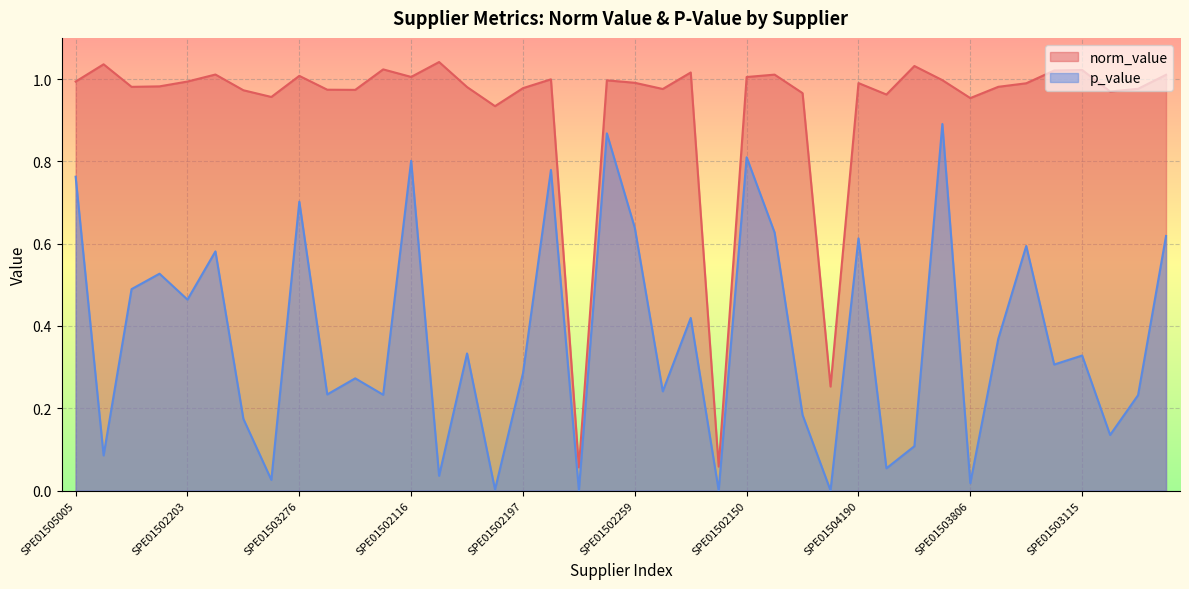

How many lines are shown in the chart?

2